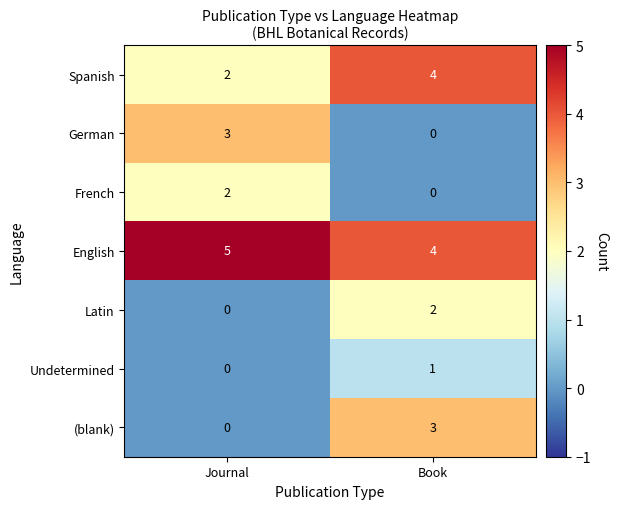

Reading right to left, extract all data points from this chart.

Spanish: Book=4	Journal=2
German: Book=0	Journal=3
French: Book=0	Journal=2
English: Book=4	Journal=5
Latin: Book=2	Journal=0
Undetermined: Book=1	Journal=0
(blank): Book=3	Journal=0